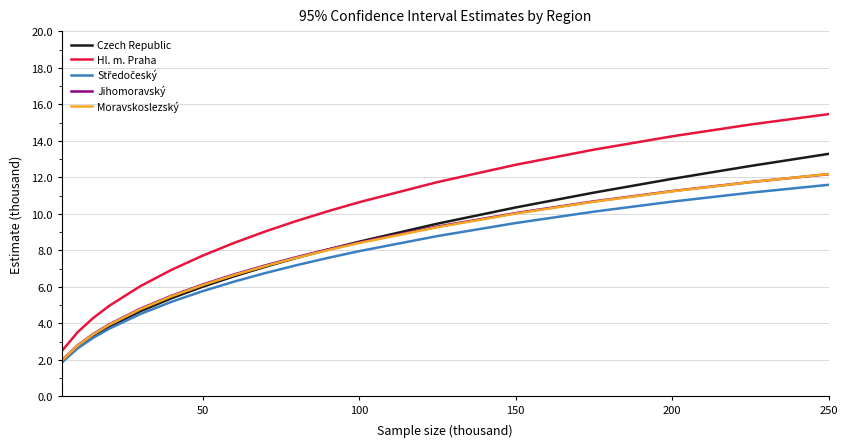

True or false: Hl. m. Praha and Czech Republic intersect in this chart.

False